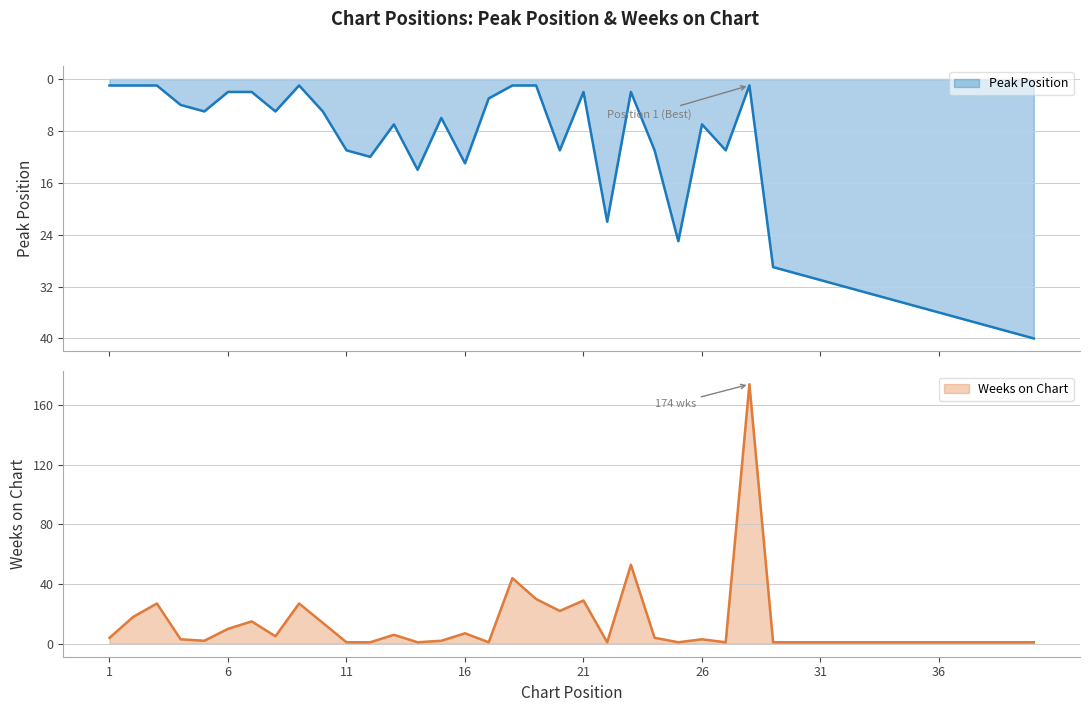

How many categories are shown in the chart?

40